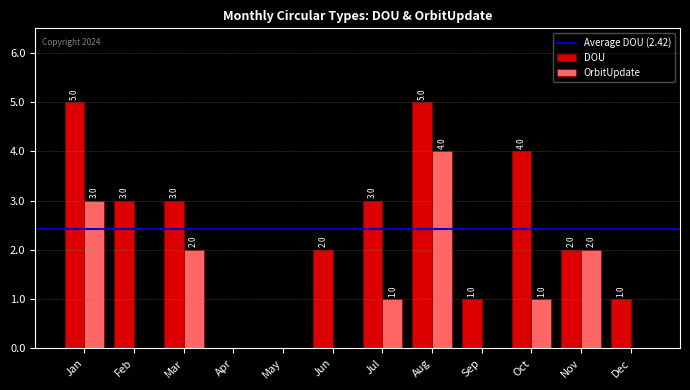

Is the value of DOU at Apr greater than the value of OrbitUpdate at Oct?

No